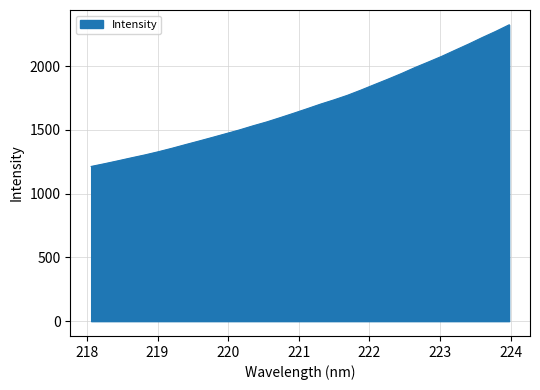

What is the greatest value displayed?

2324.1